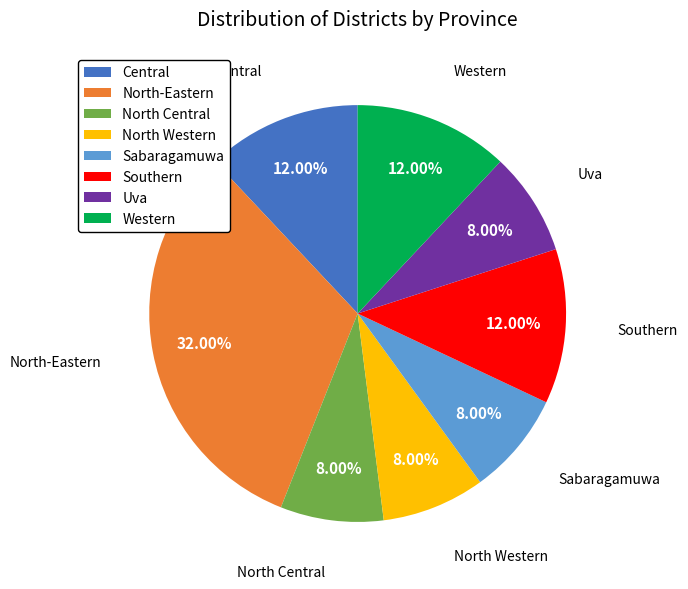

What is the ratio of the value at North-Eastern to the value at Sabaragamuwa?

4.0